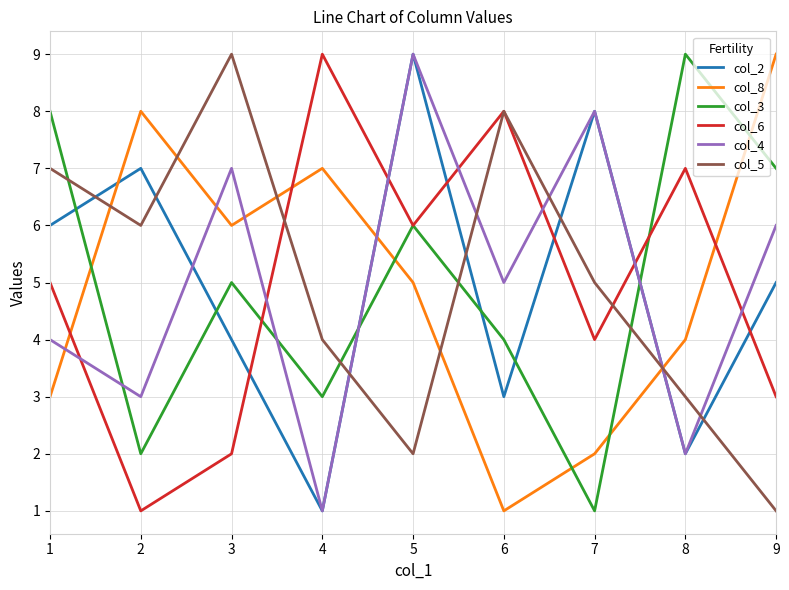

How many lines are shown in the chart?

6